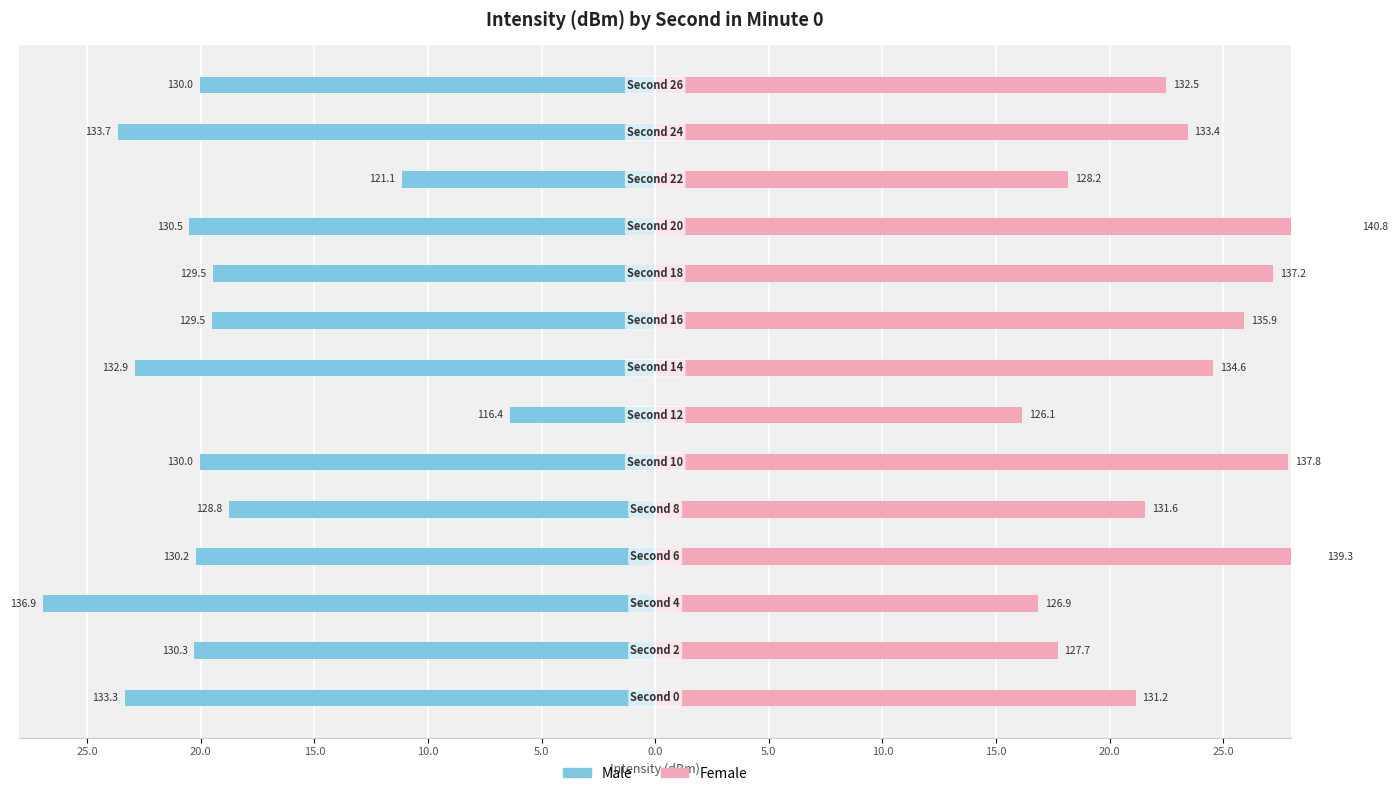

How many bars are there in total?

28